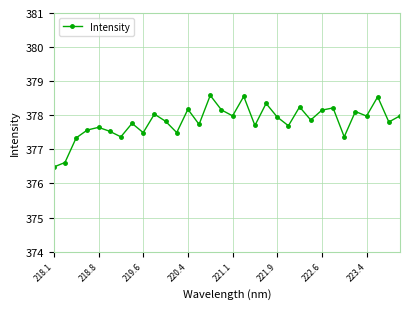

What is the value of the 11th point from the left?

377.8